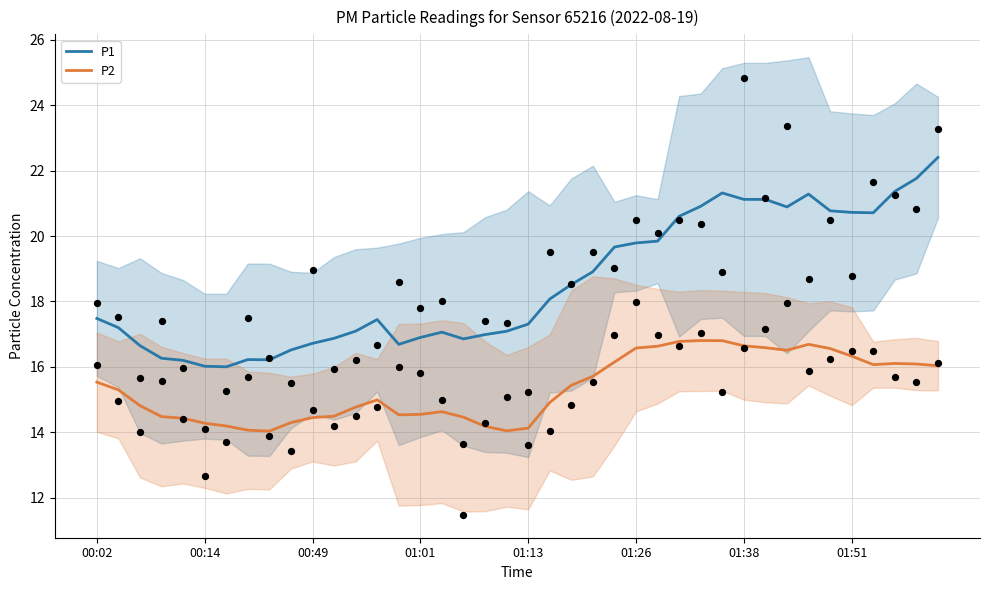

At how many categories does at least one series exceed 21?

7